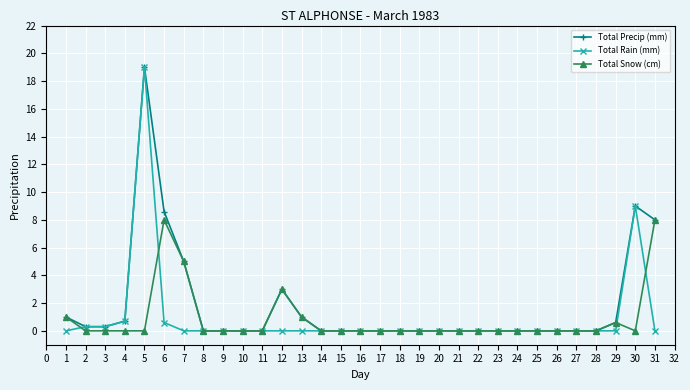

True or false: Total Precip (mm) has more than 0 interior local peaks.

True